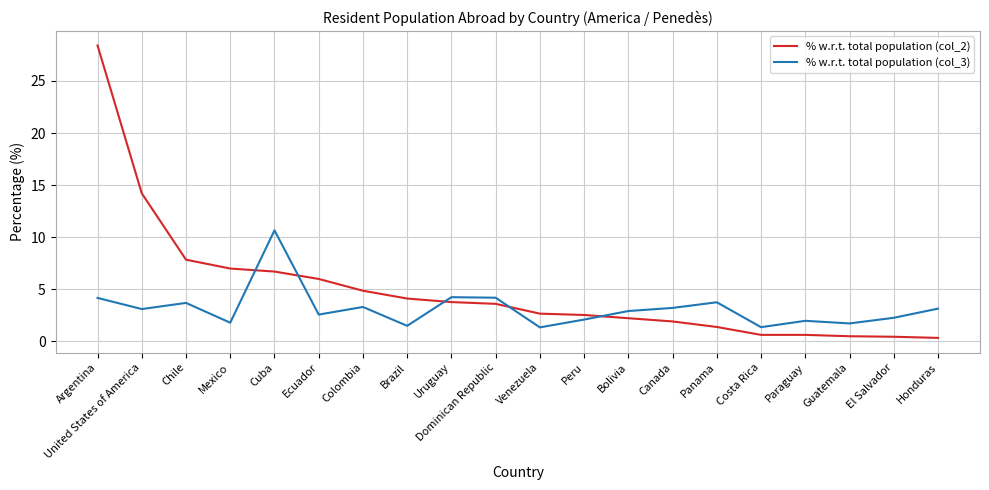

What position from the right is Argentina?

20